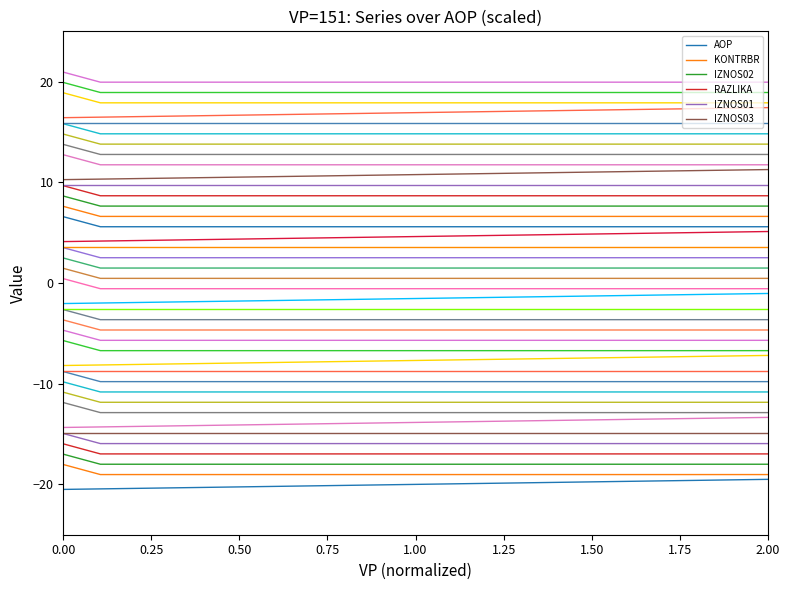

How many lines are shown in the chart?

40